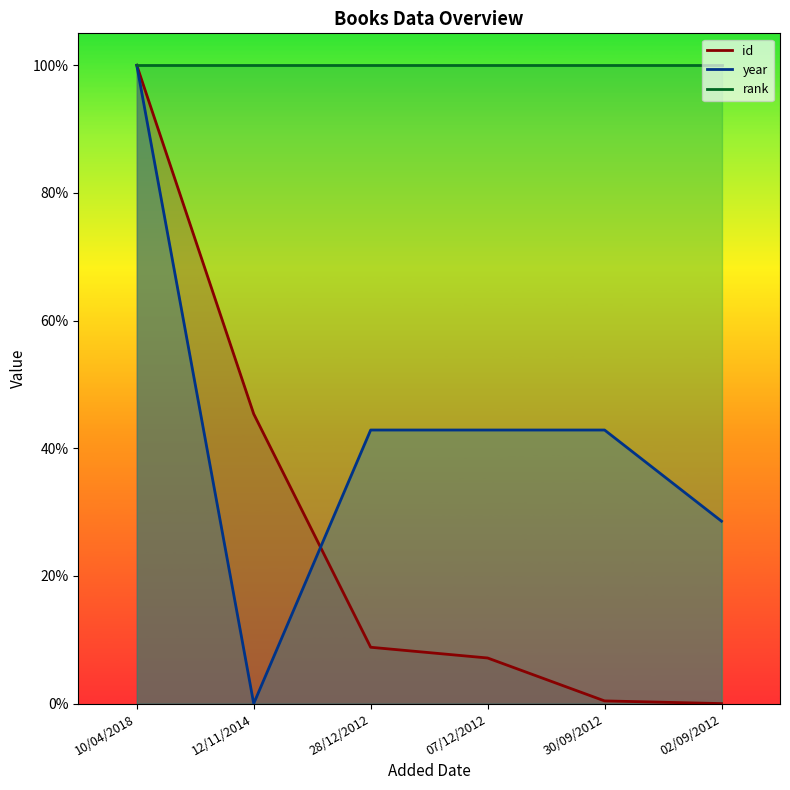

In year, how many points are lower than both neighbors (excluding endpoints)?

1